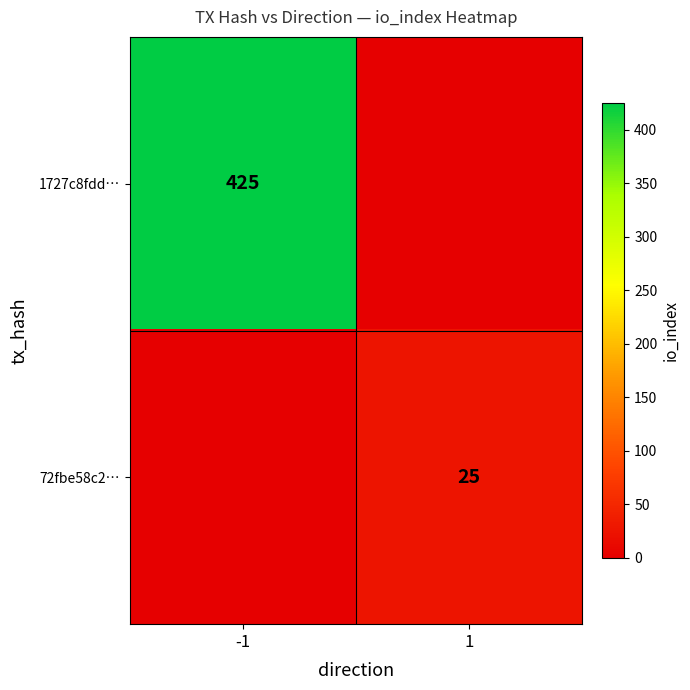

What is the total value across all series at -1?

425